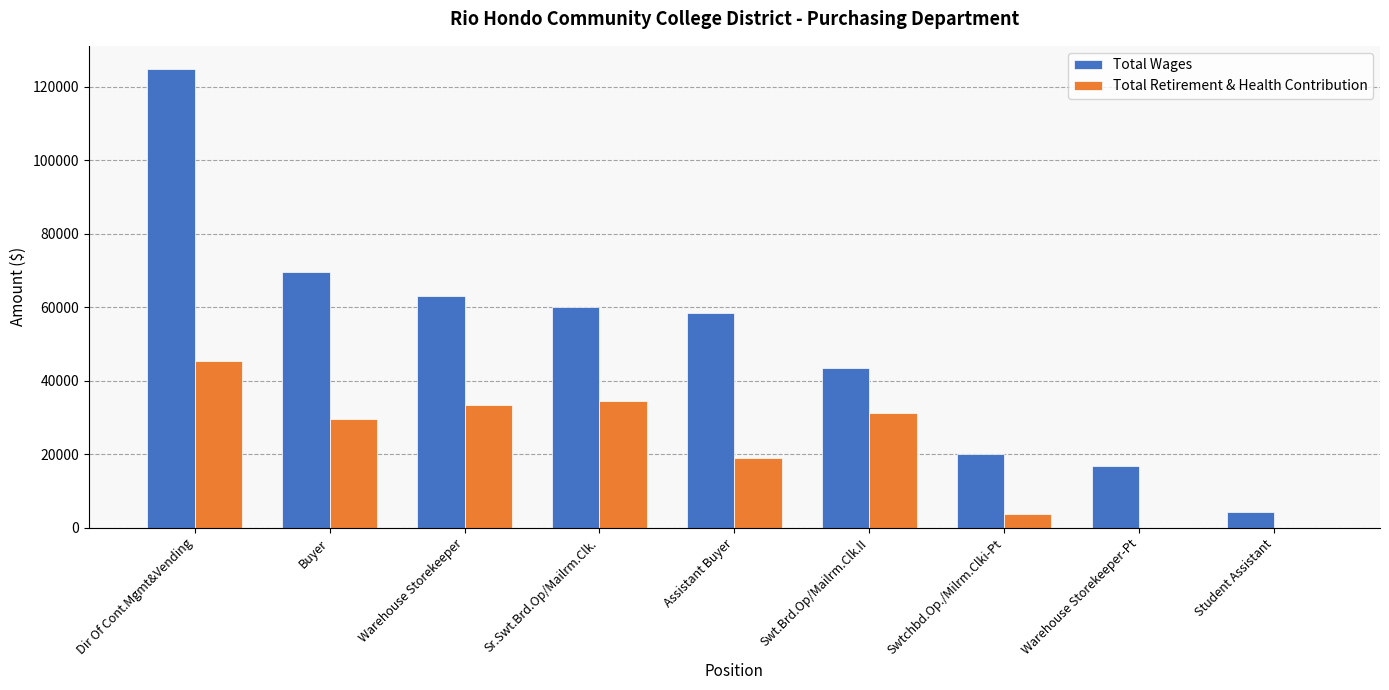

Which series has the widest spread of values?

Total Wages